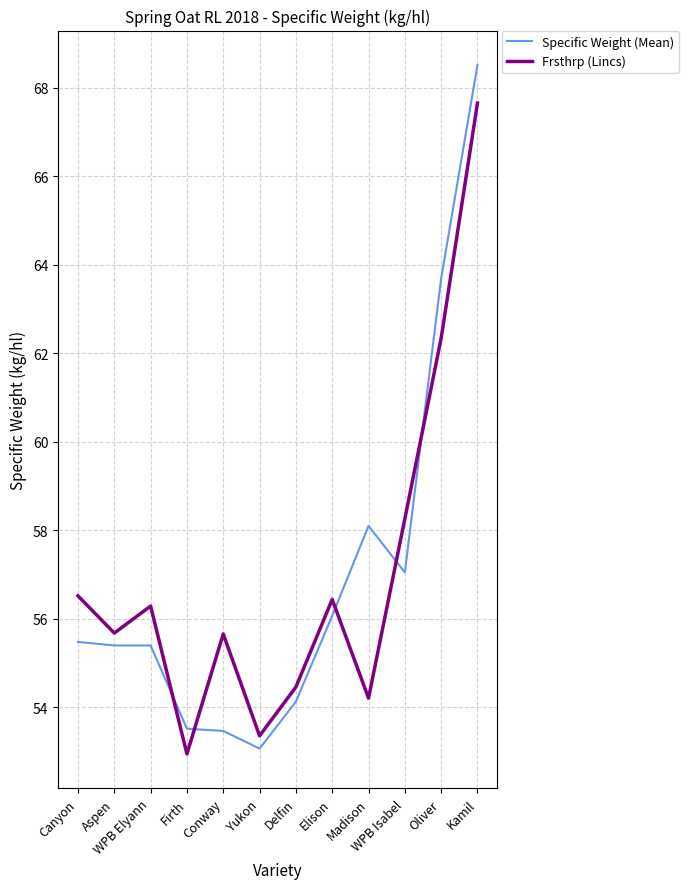

What position from the left is Madison?

9